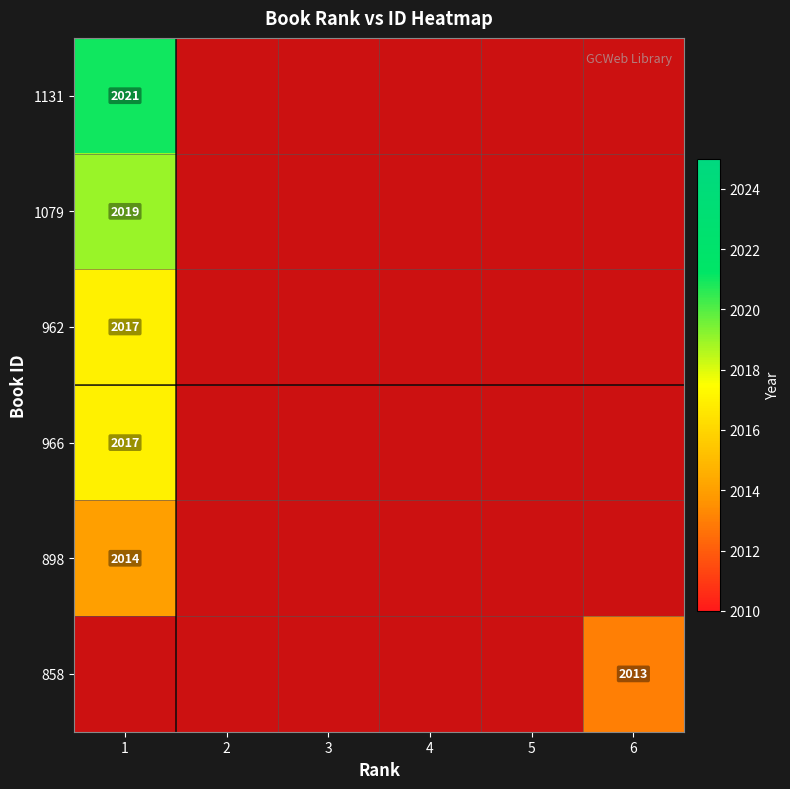

The value of 1079 at 1 is 2019. True or false?

True